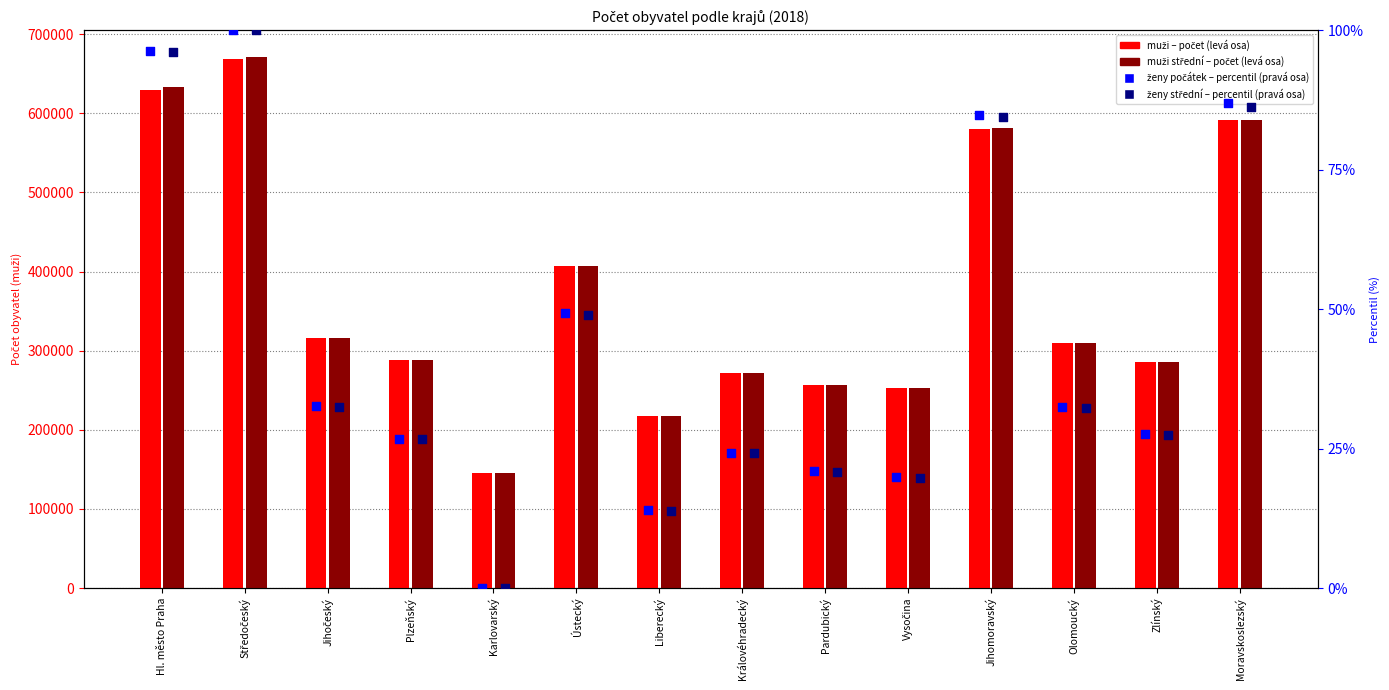

Which series reaches the maximum Y coordinate?

muži (střední)